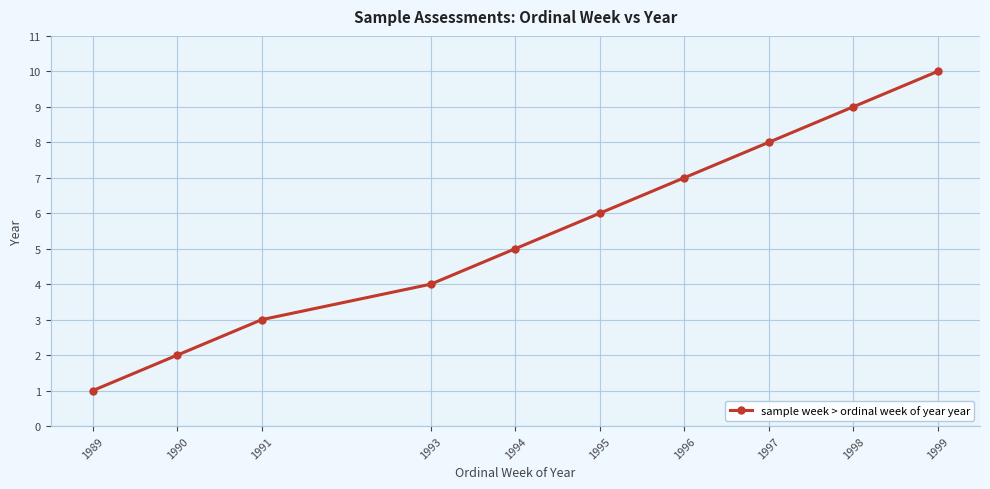

Which has a higher value, 1994 or 1993?

1994